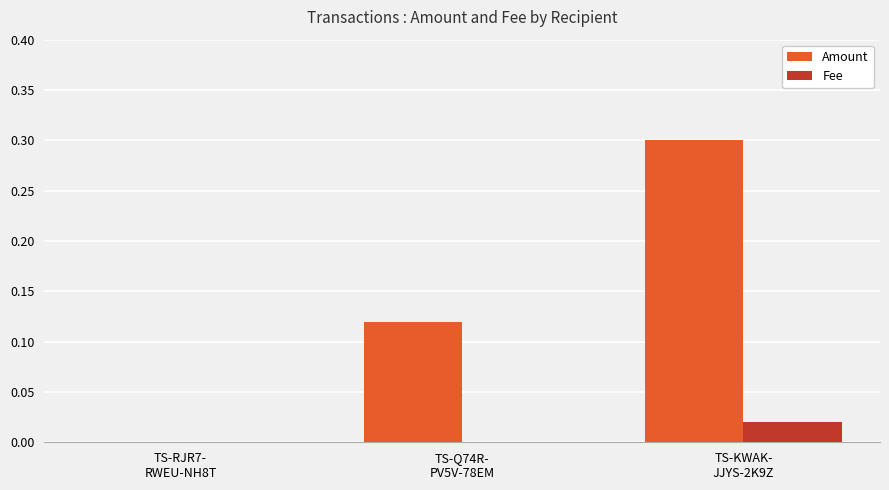

Which series has the largest total across all categories?

Amount